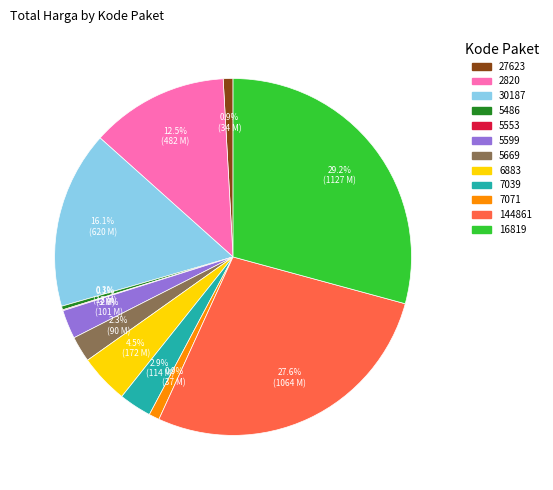

Does 5669 account for over 50% of the chart?

No